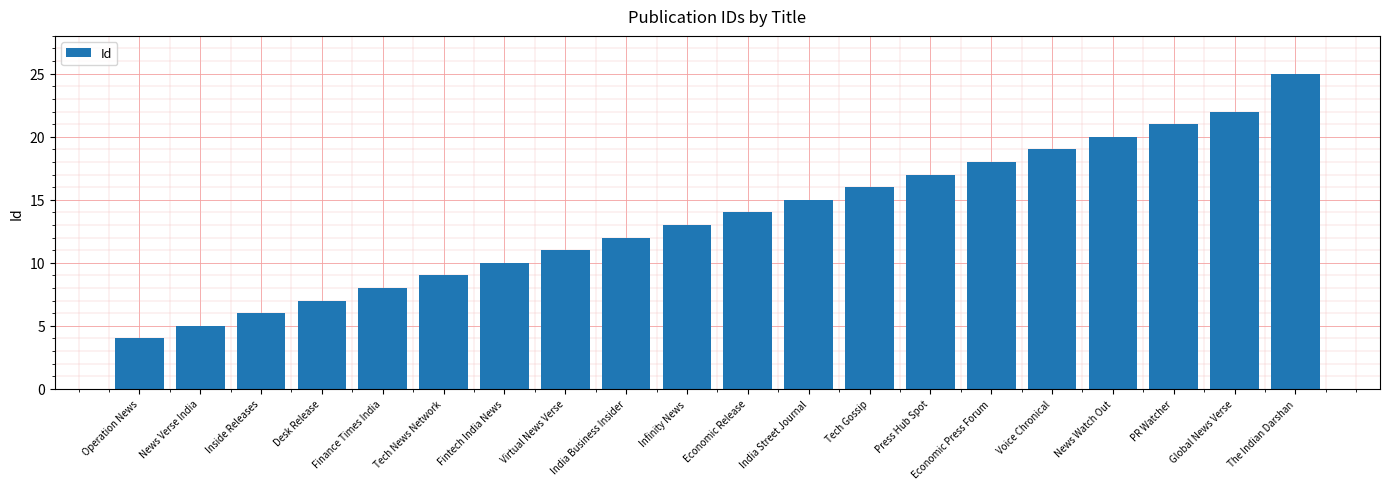

What is the value of the 5th bar from the left?

8